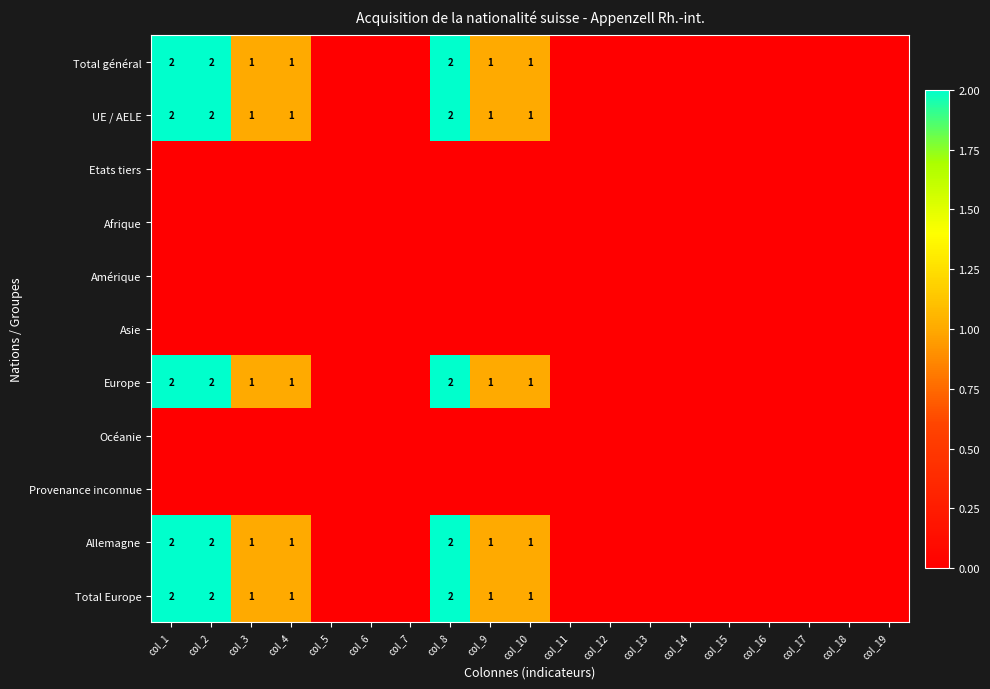

The value of Total Europe at col_8 is 1. True or false?

False